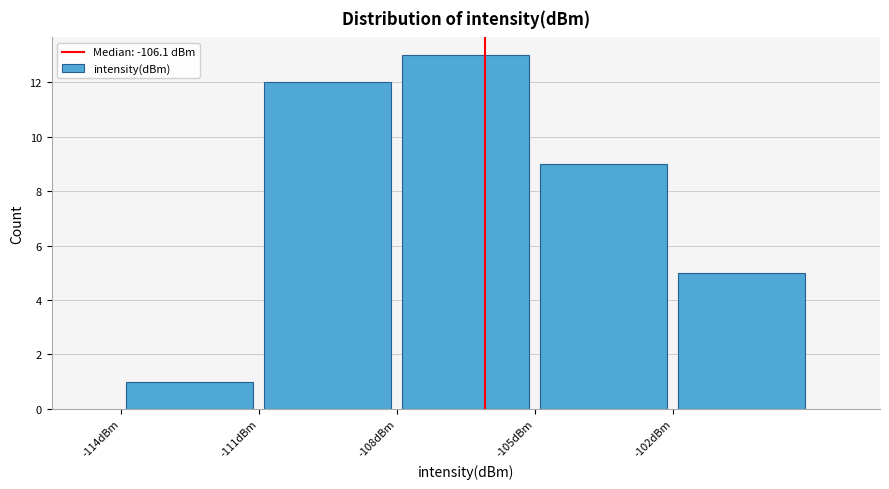

How tall is the bar that spans -108 to -105 on the x-axis? The values are not printed on the chart, so give them approximately, as read against the axis.

13